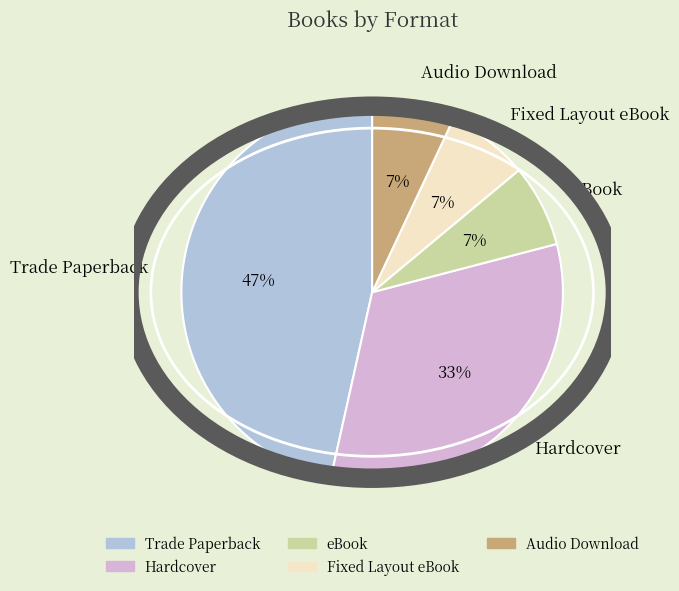

Do Audio Download and Trade Paperback together represent more than half of the pie?

Yes